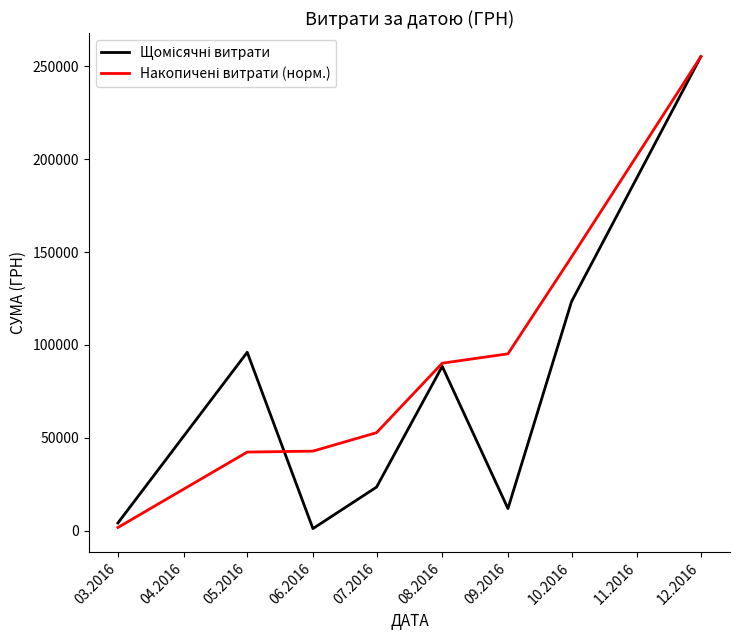

What is the difference between the highest and lowest values at 05.2016?

53700.0